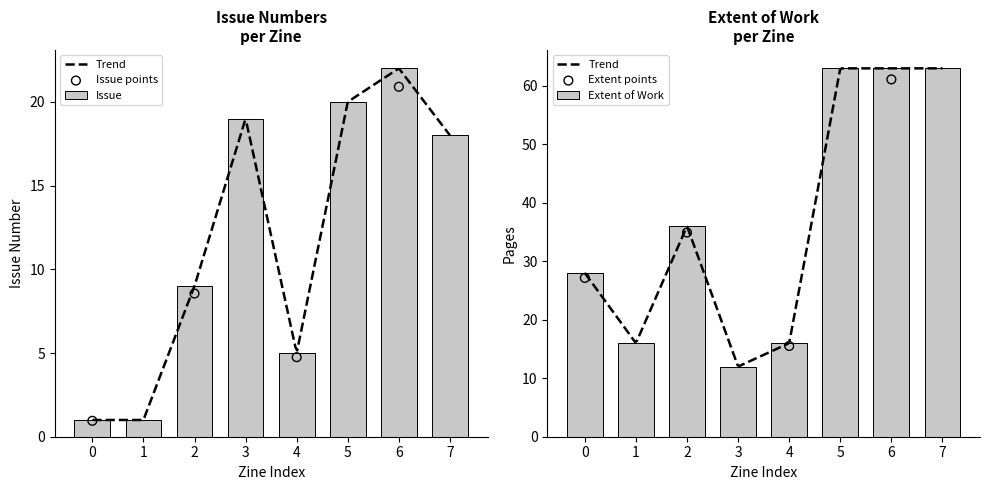

Which series reaches the minimum Y coordinate?

Issue